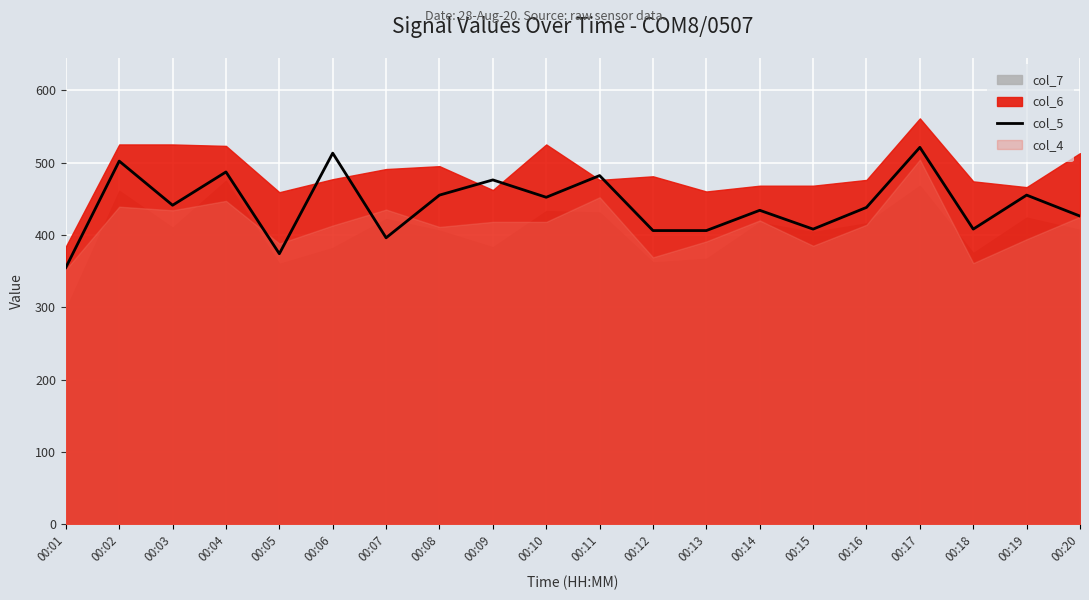

Is it true that the value at 00:02 is 247?

False